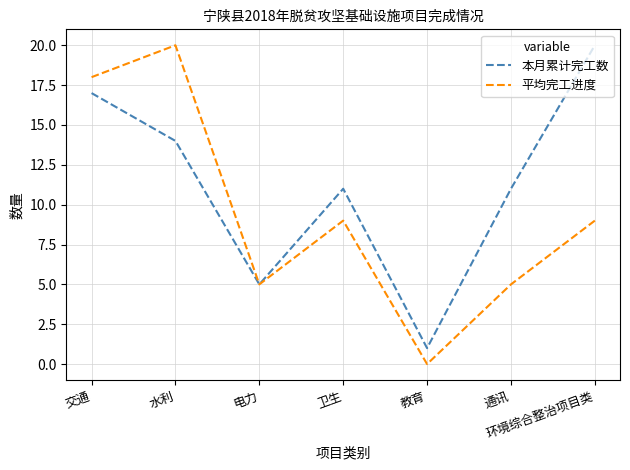

Between 通讯 and 环境综合整治项目类, which series saw the biggest shift?

本月累计完工数